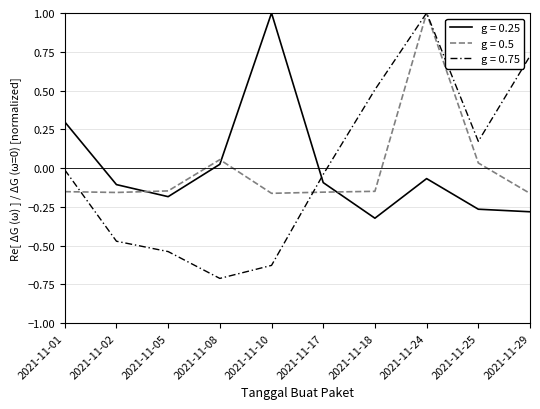

Which series has the largest range (max minus min)?

g = 0.75